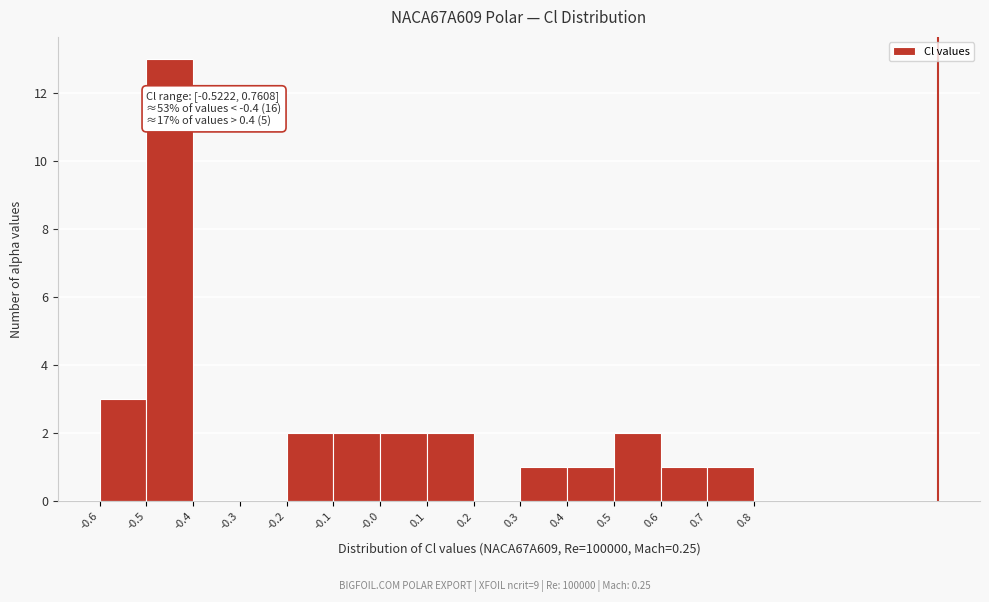

Over which range of the x-axis is the bar tallest?

-0.5 to -0.4